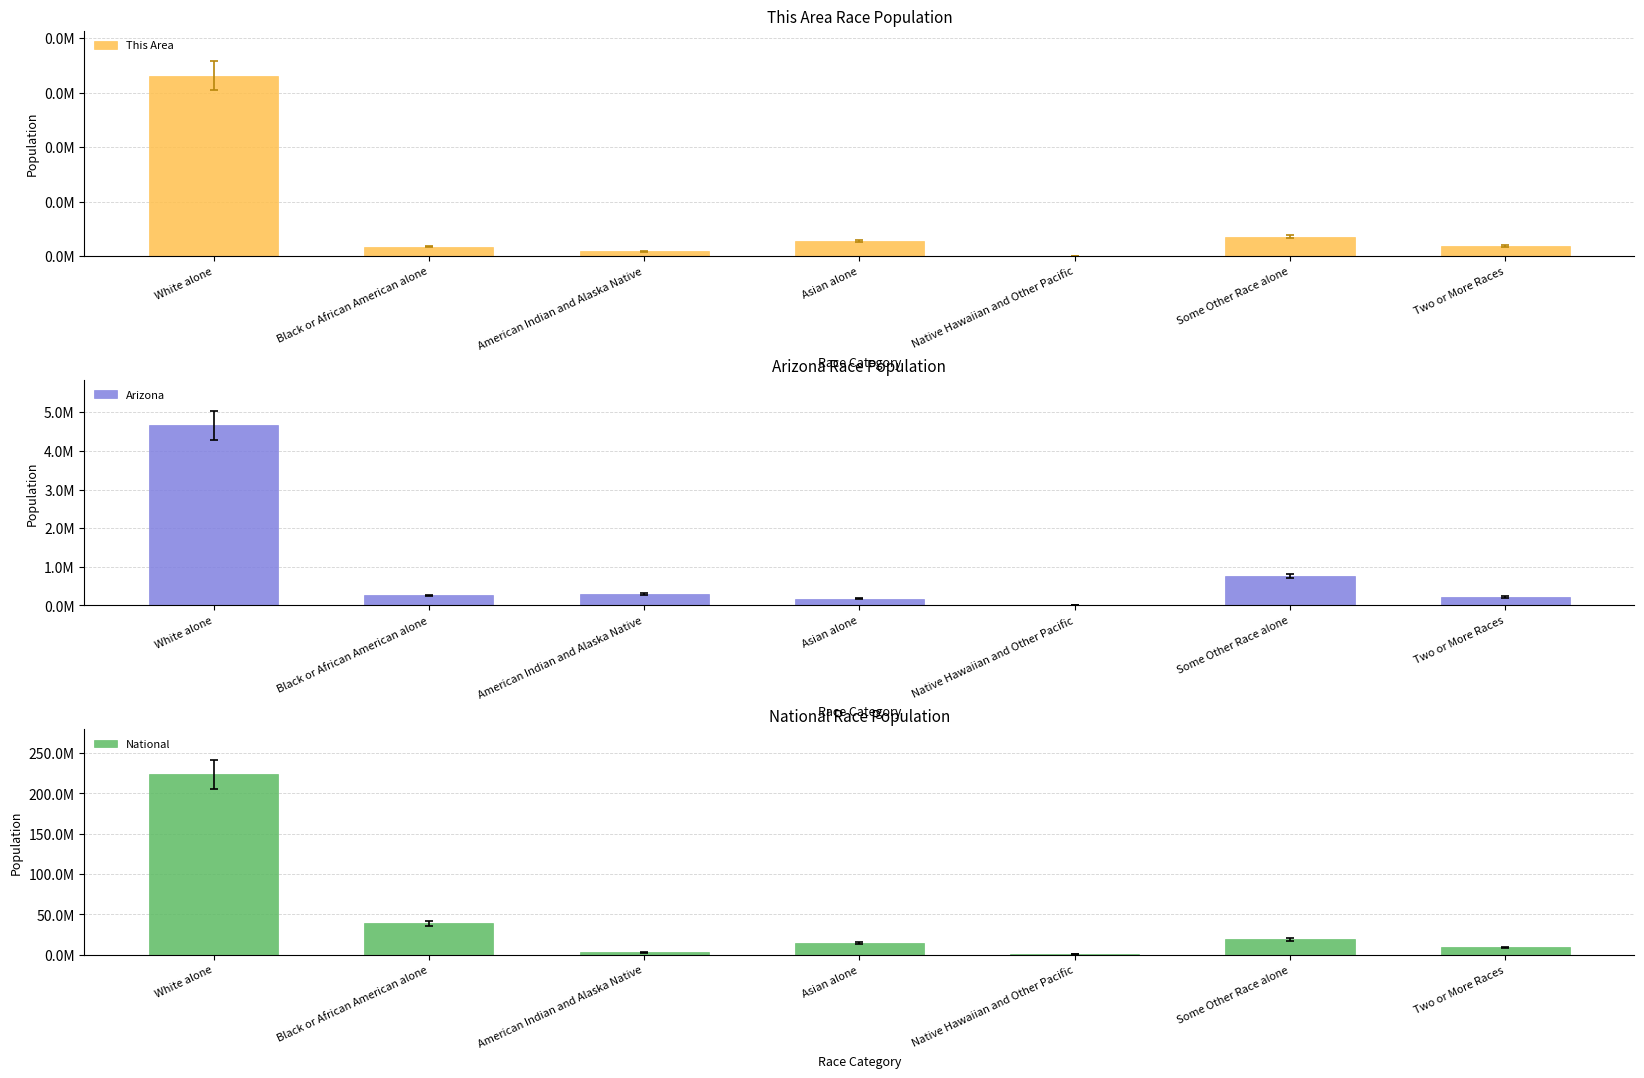

Reading right to left, list all the values displayed in this chart.

This Area: 1851	3582	84	2724	909	1740	33099
Arizona: 218300	761716	12648	176695	296529	259008	4667121
National: 9009073	19107368	540013	14674252	2932248	38929319	223553265